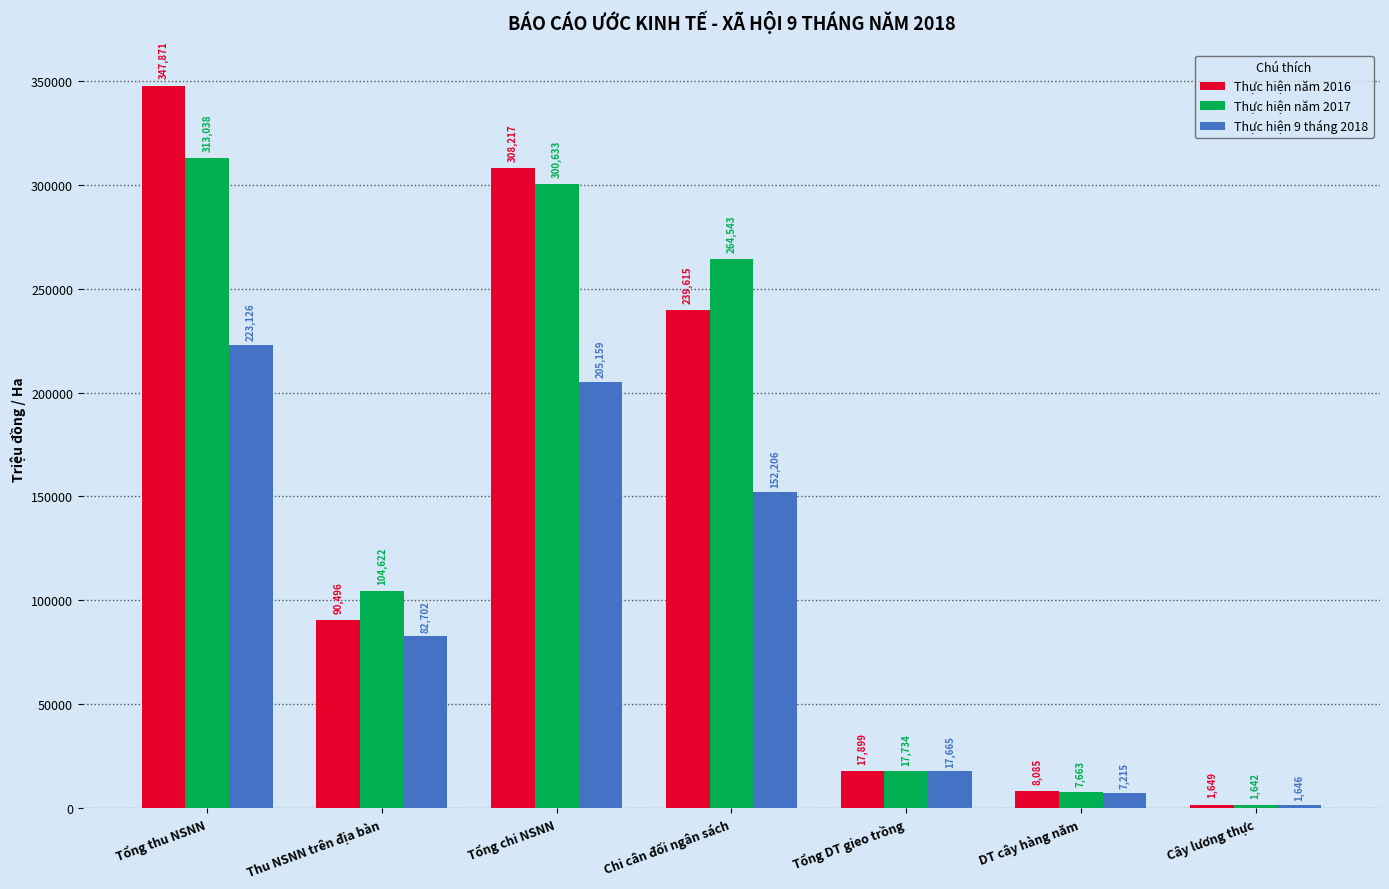

What is the label of the 1st bar from the left?

Tổng thu NSNN